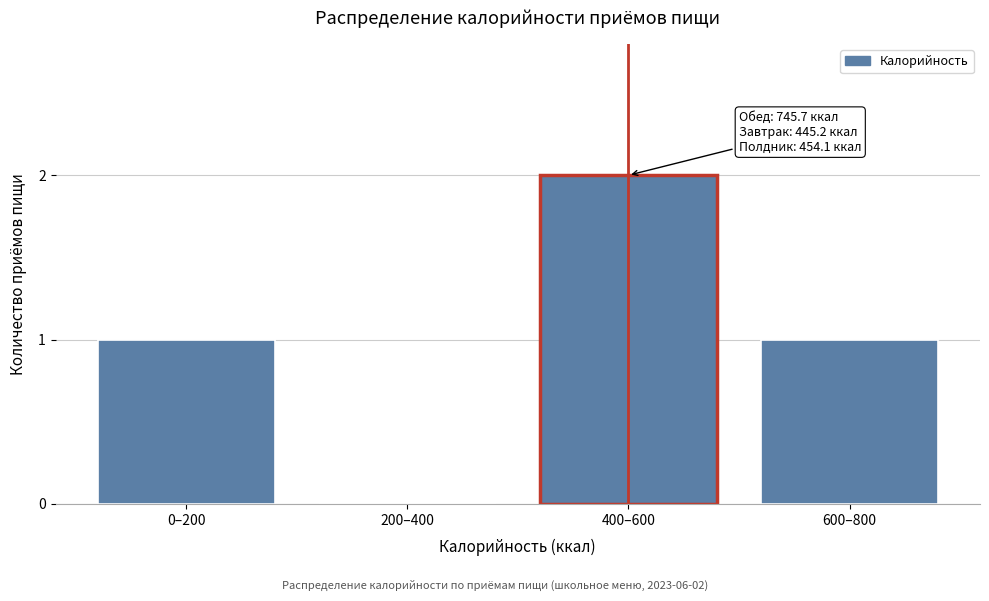

Reading left to right, extract all data points from this chart.

0–200=1	200–400=0	400–600=2	600–800=1